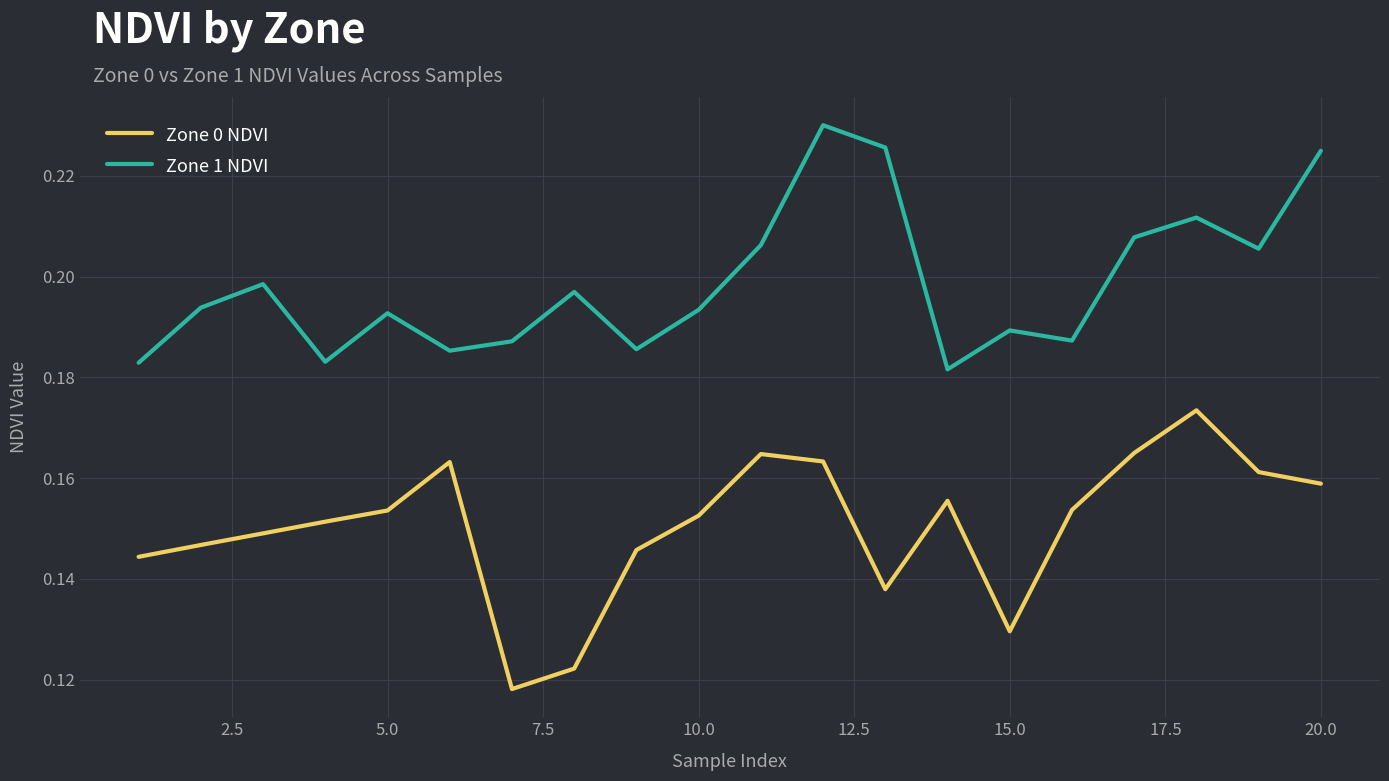

True or false: Zone 0 NDVI and Zone 1 NDVI intersect in this chart.

False